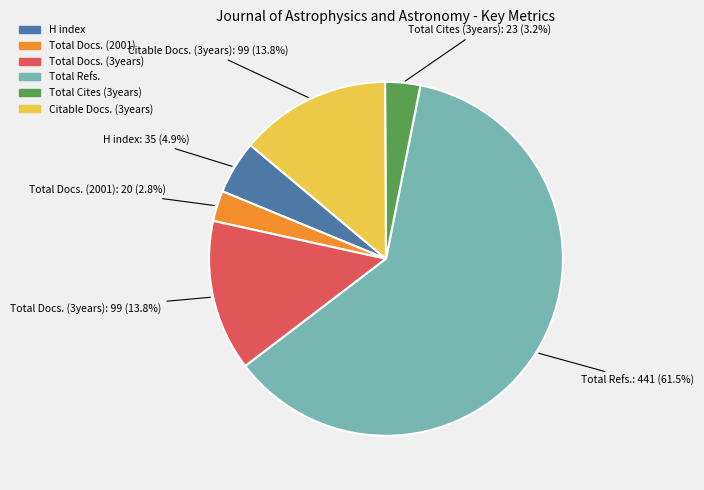

How much of the chart is everything except Total Docs. (2001)?

97.2%